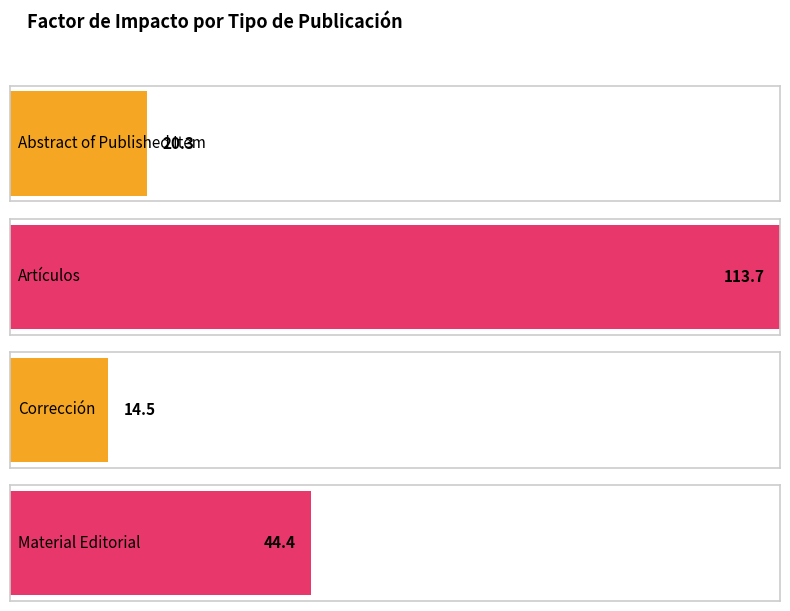

Reading left to right, extract all data points from this chart.

Abstract of Published Item=20.3	Artículos=113.7	Corrección=14.5	Material Editorial=44.4